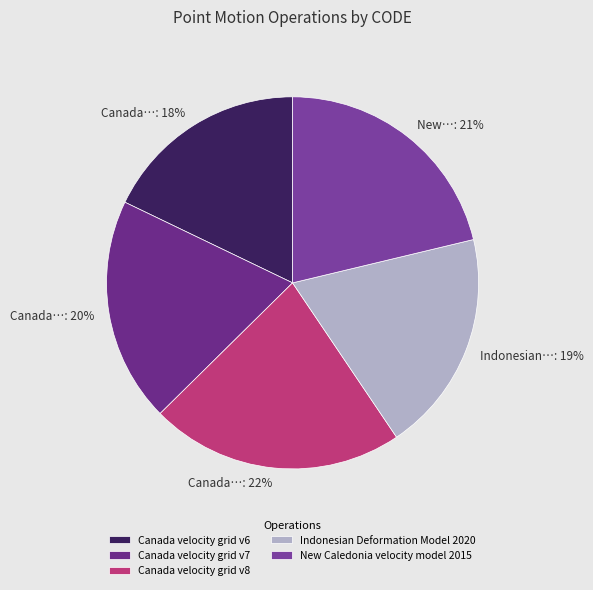

Is there a majority slice in this chart?

No